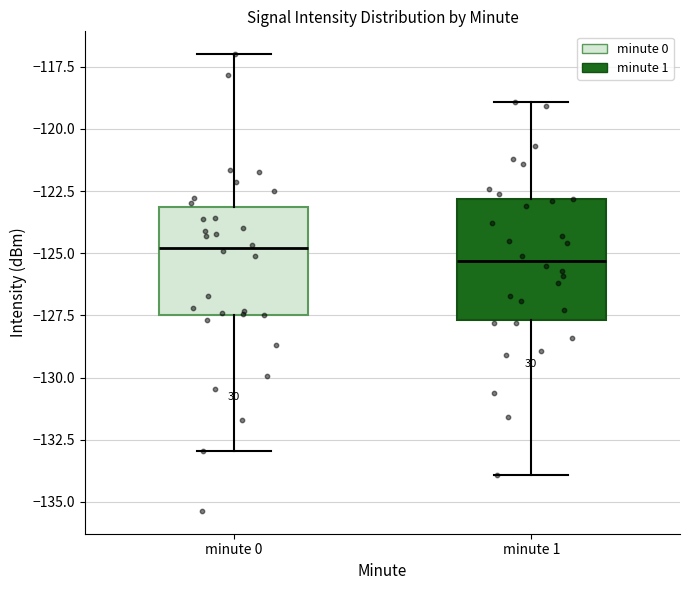

Where is the upper edge of the box for minute 1 on the y-axis? The values are not printed on the chart, so give them approximately, as read against the axis.

-123.0